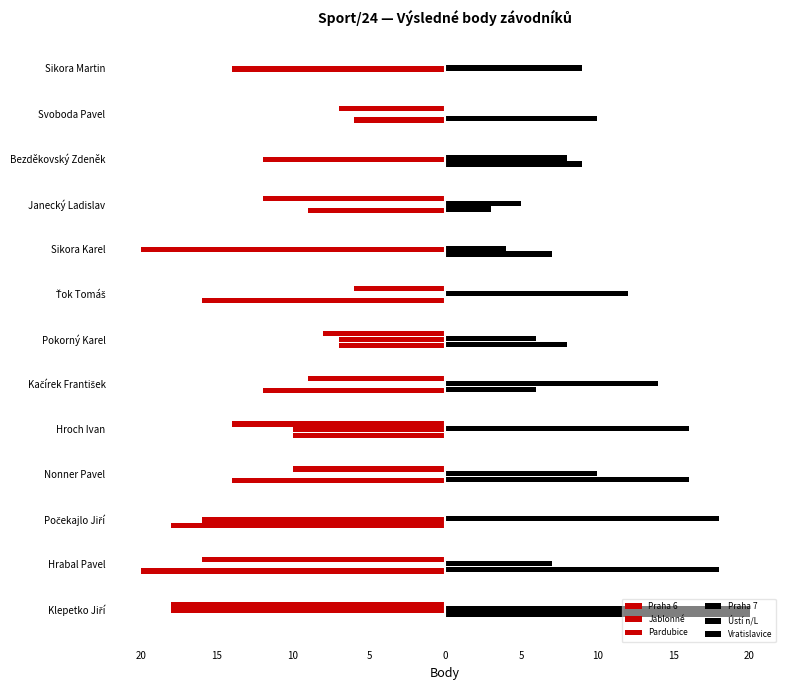

Which series has the widest spread of values?

Praha 6